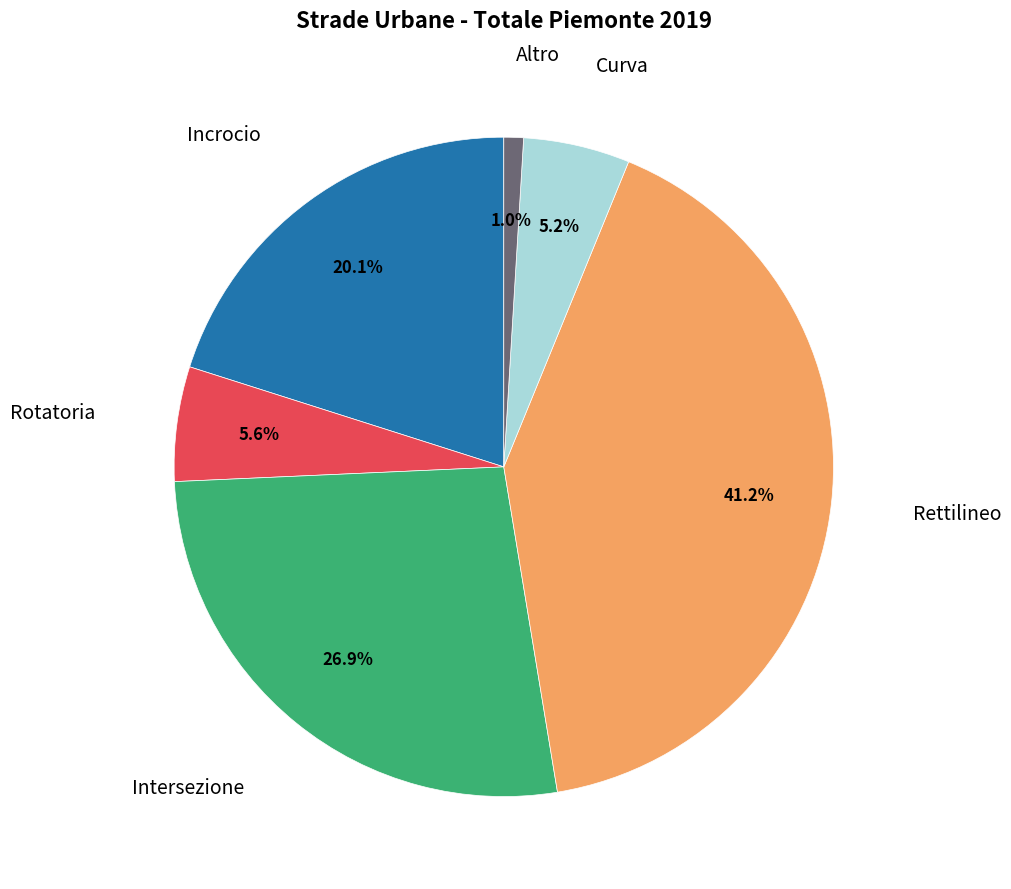

Is there a majority slice in this chart?

No